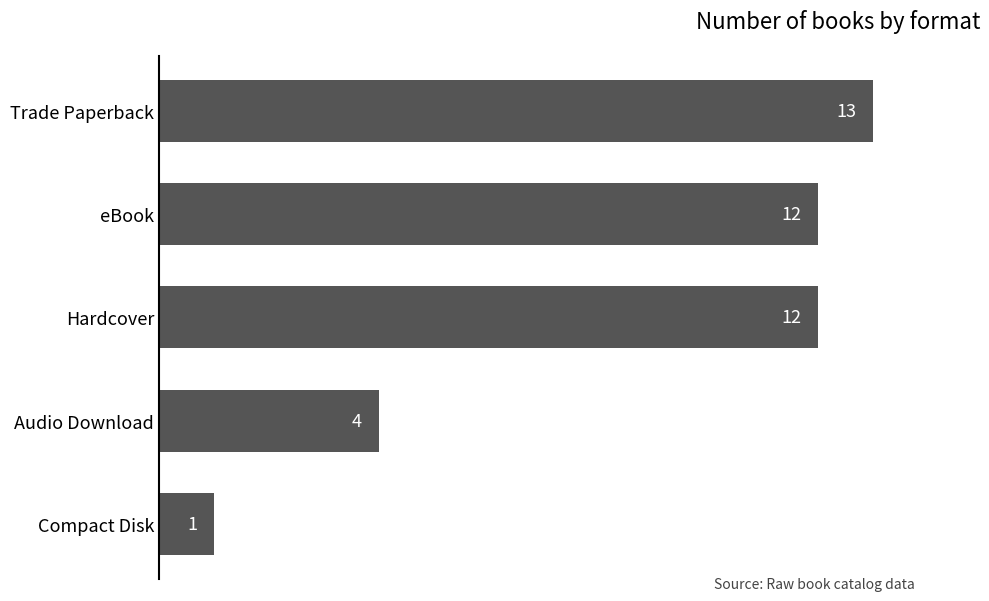

What is the change in value from Compact Disk to Audio Download?

+3